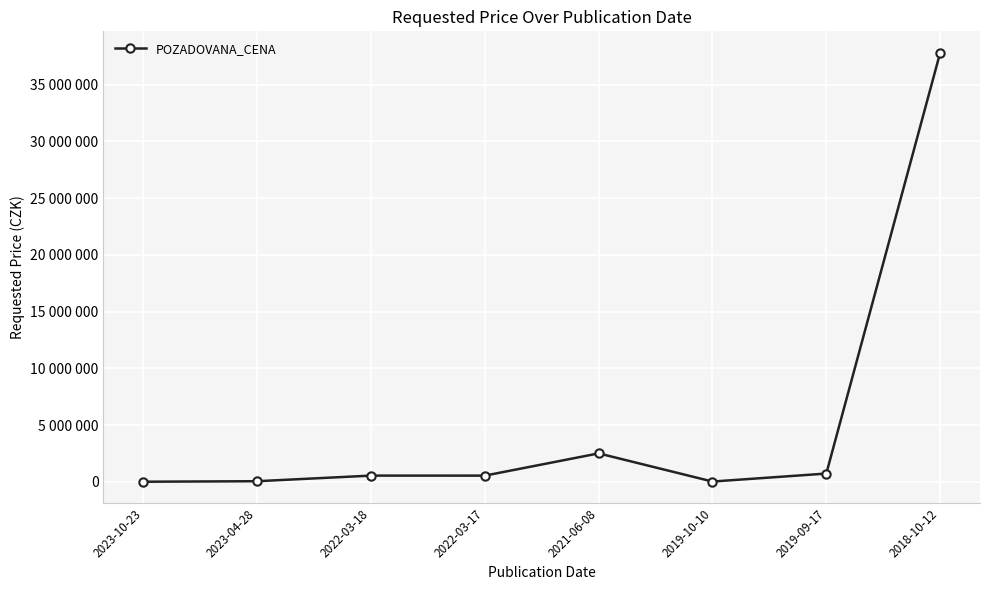

What is the ratio of the value at 2021-06-08 to the value at 2019-09-17?

3.5